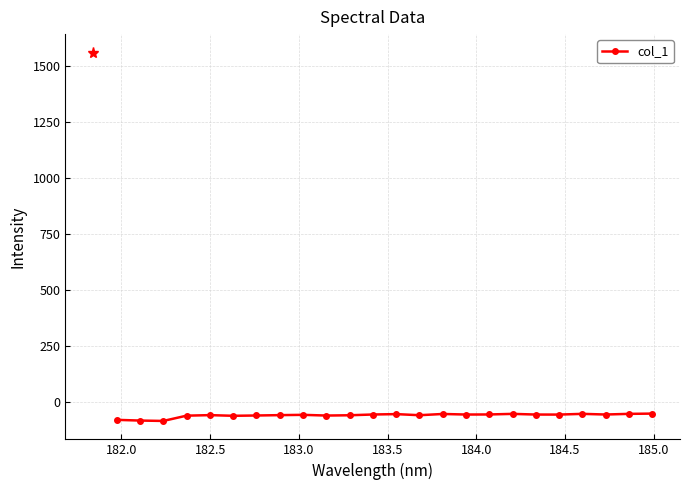

How many data points does each series have?

24